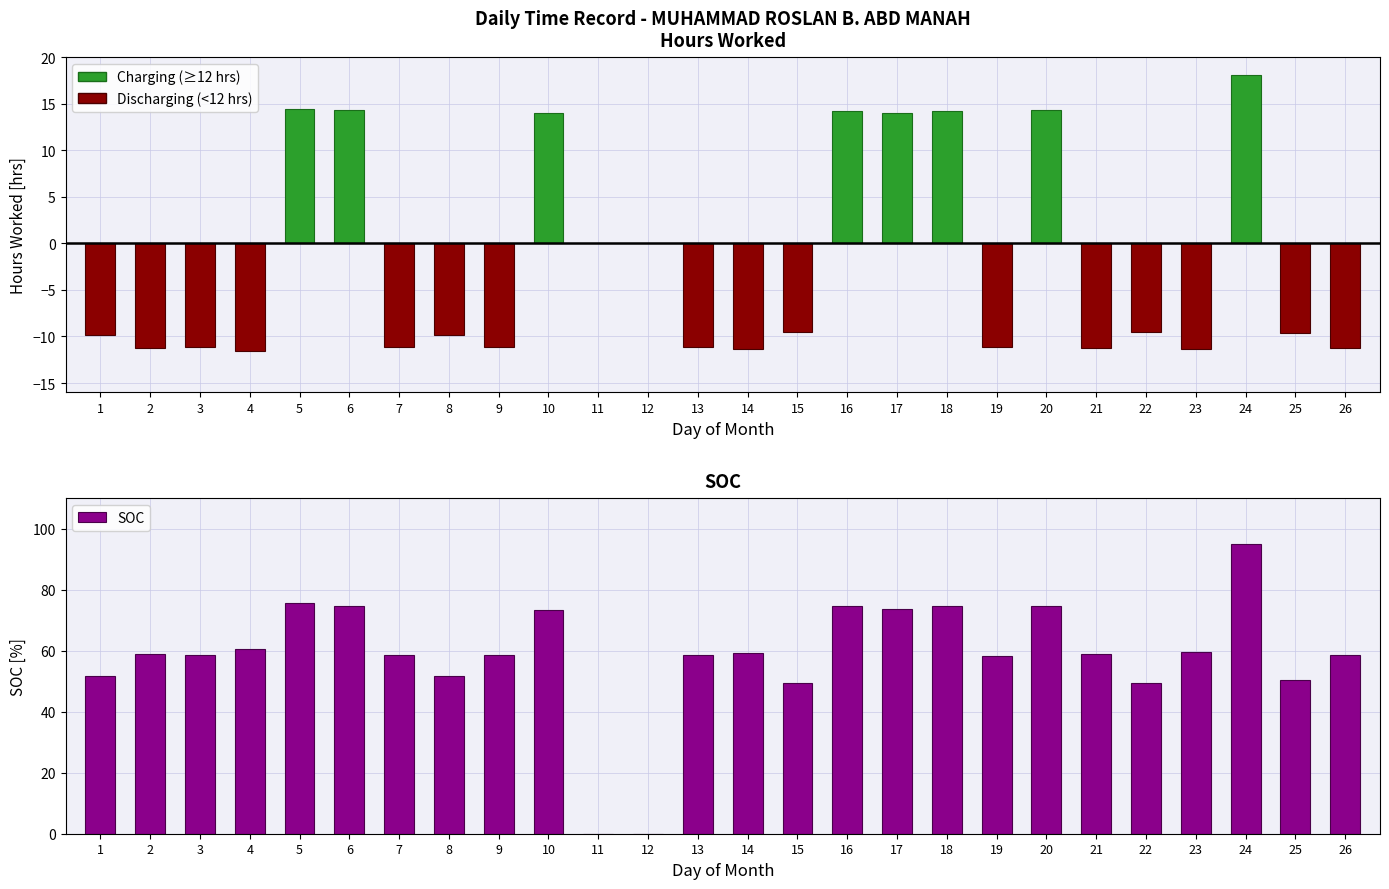

Where is the data nearest to the value 47?

15